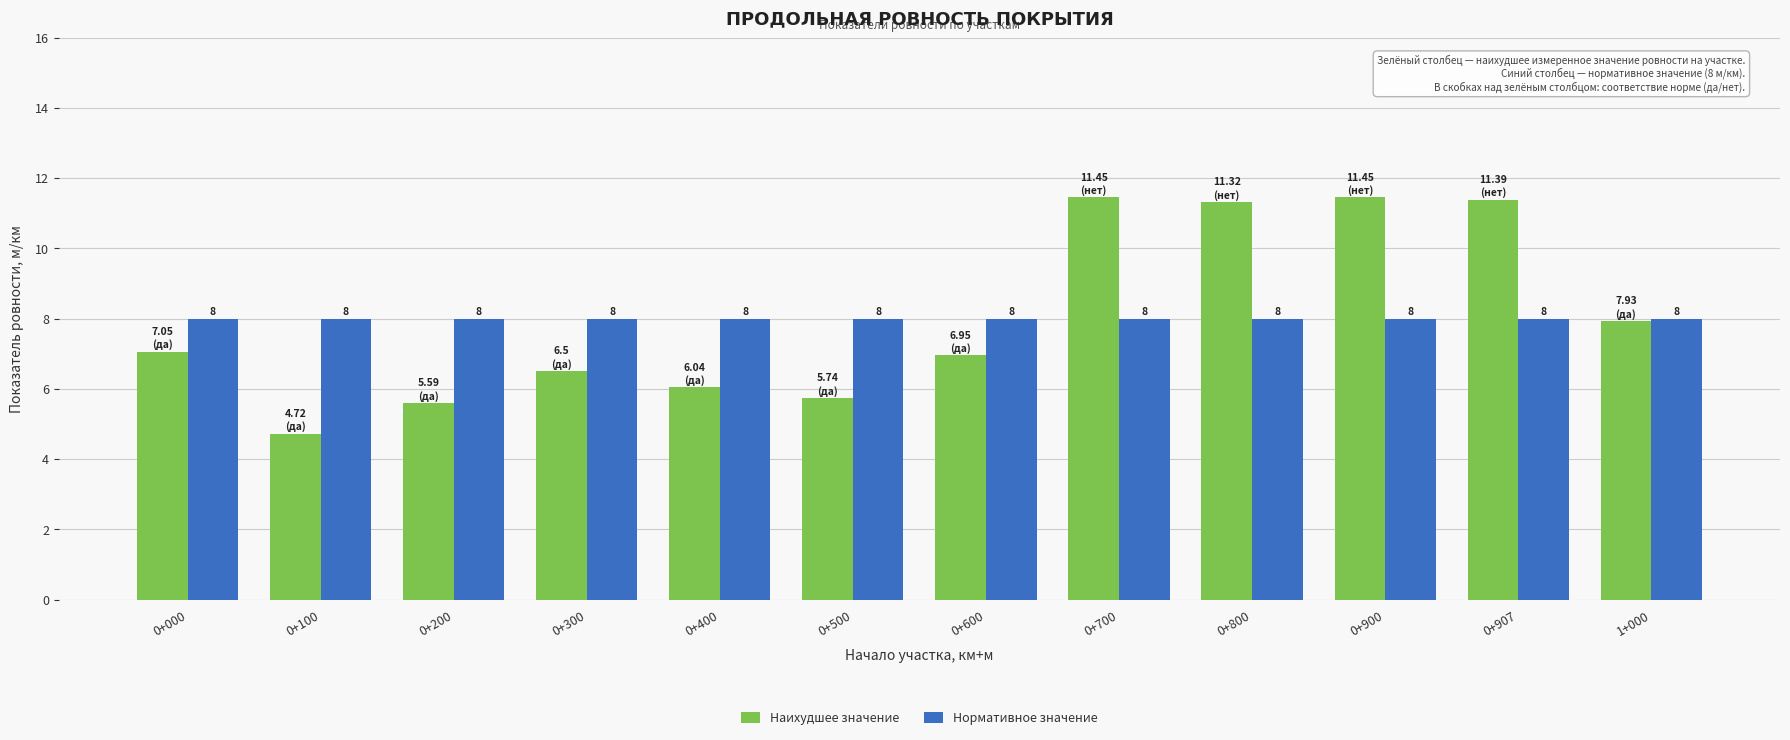

Is the value of Наихудшее значение at 0+900 greater than the value of Нормативное значение at 0+100?

Yes